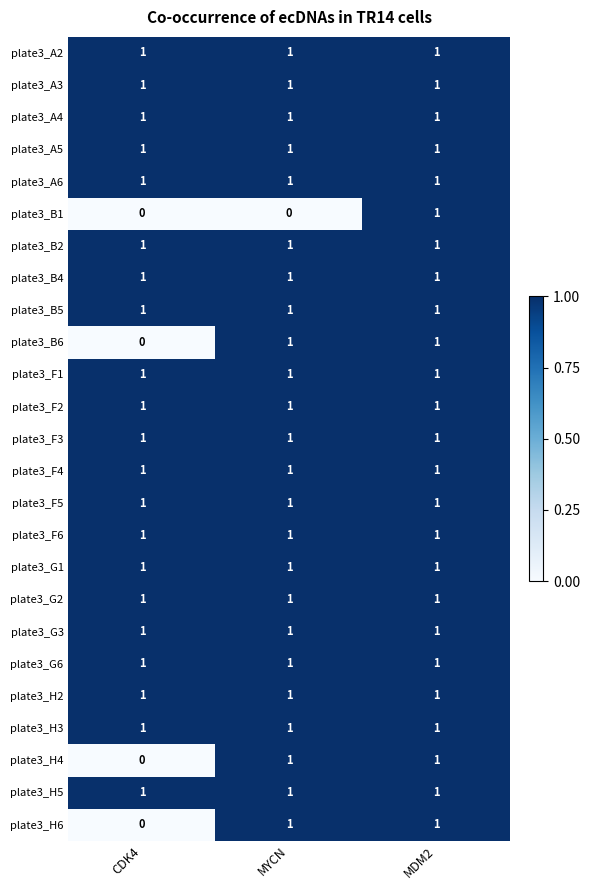

At which label does plate3_H4 reach its minimum?

CDK4